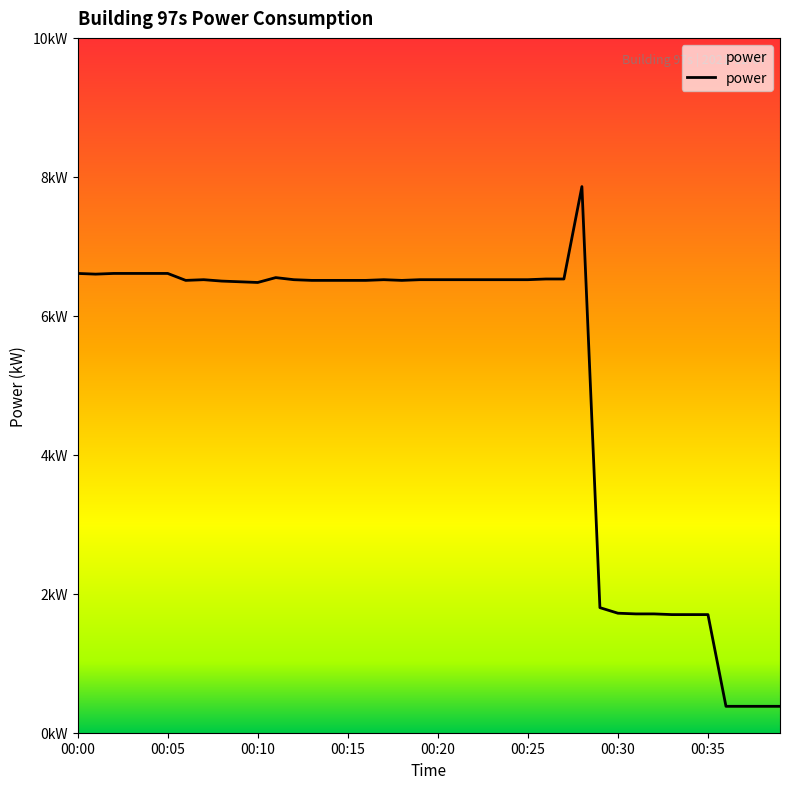

Is this an area chart (filled region under the line)?

Yes